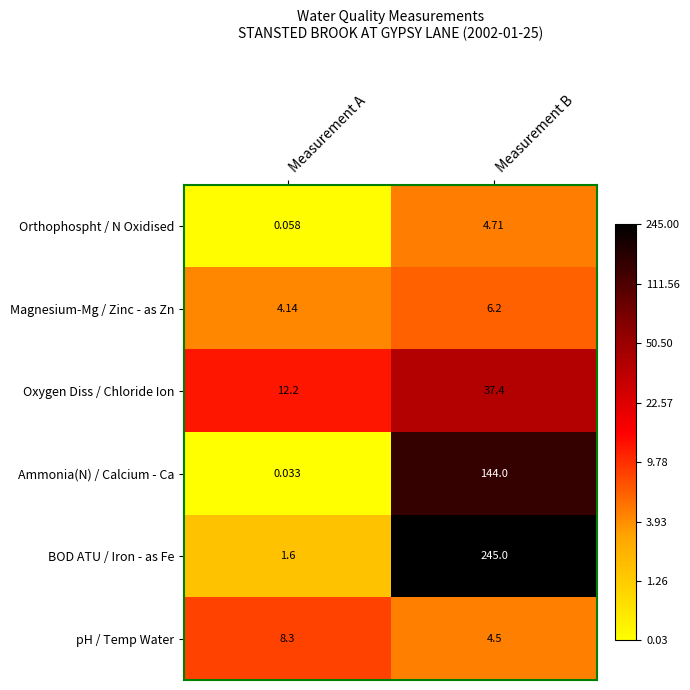

Rank the categories by pH / Temp Water value from lowest to highest.

Measurement B, Measurement A